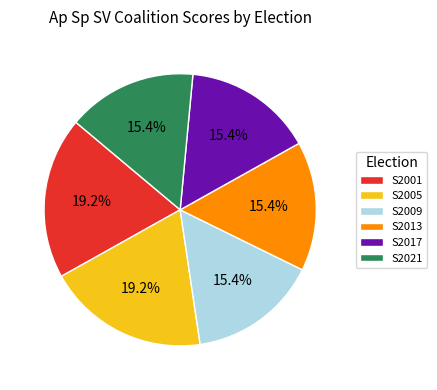

To the nearest percent, what percentage of the pie is S2017?

15%